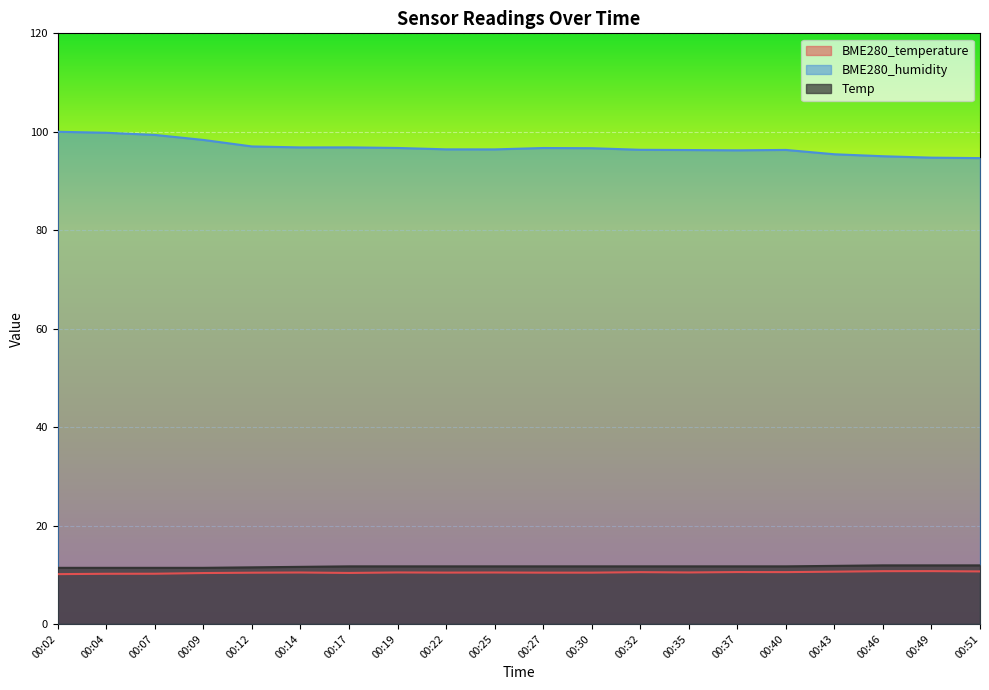

What is the sum of all BME280_temperature values?

209.0